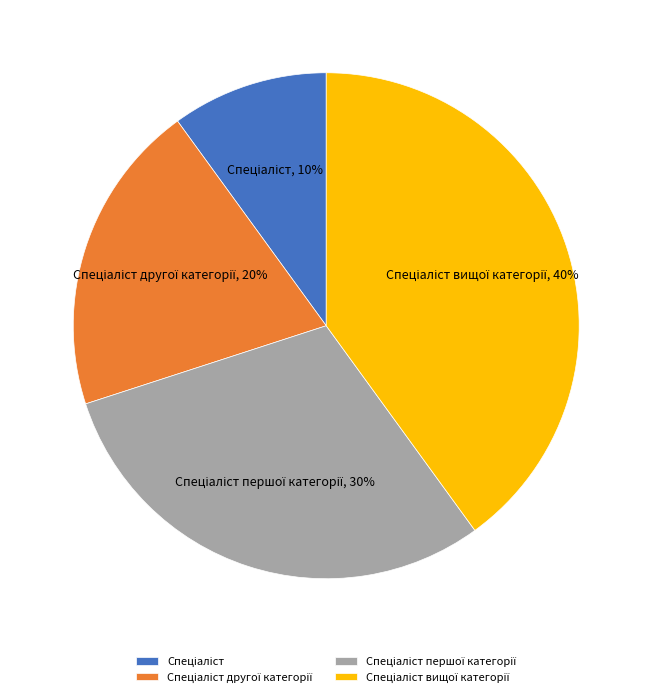

To the nearest percent, what is the average slice percentage?

25%